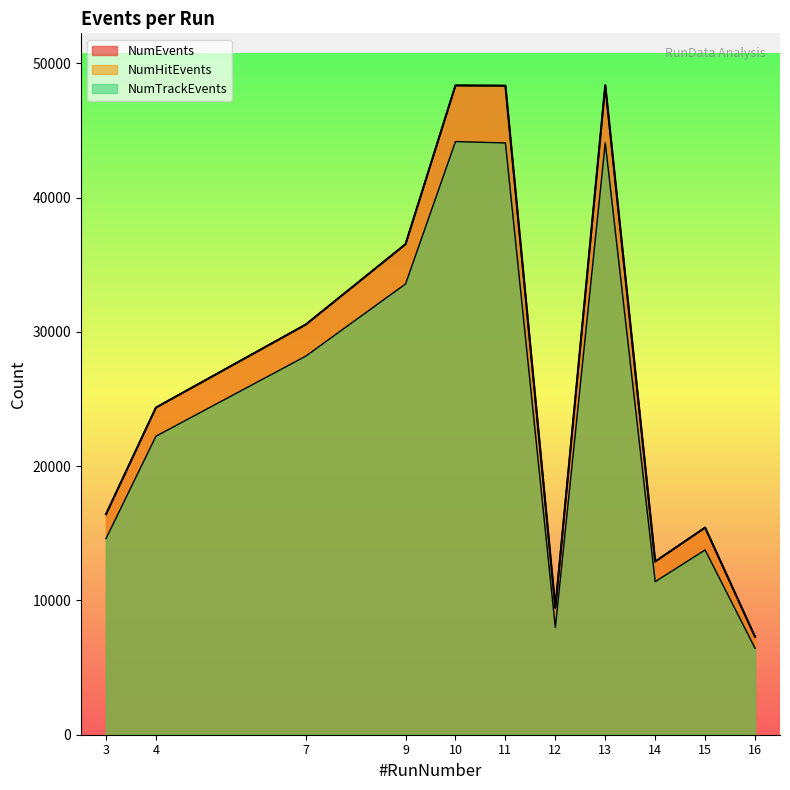

What is the approximate value of NumTrackEvents at 13?

44080